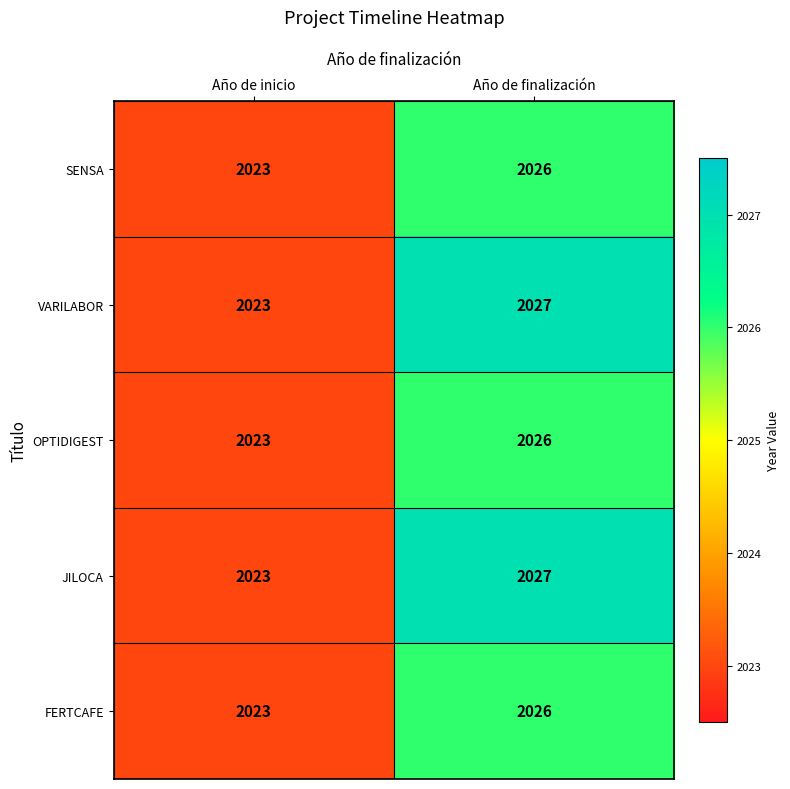

What is the sum of the SENSA values at Año de finalización and Año de inicio?

4049